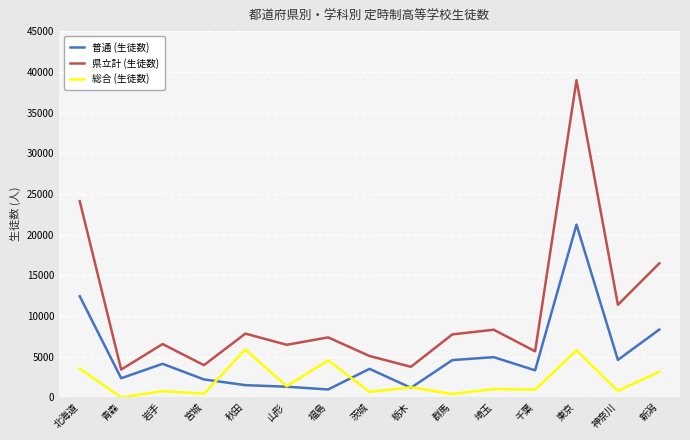

What is the sum of the 総合 (生徒数) values at 茨城 and 千葉?

1636